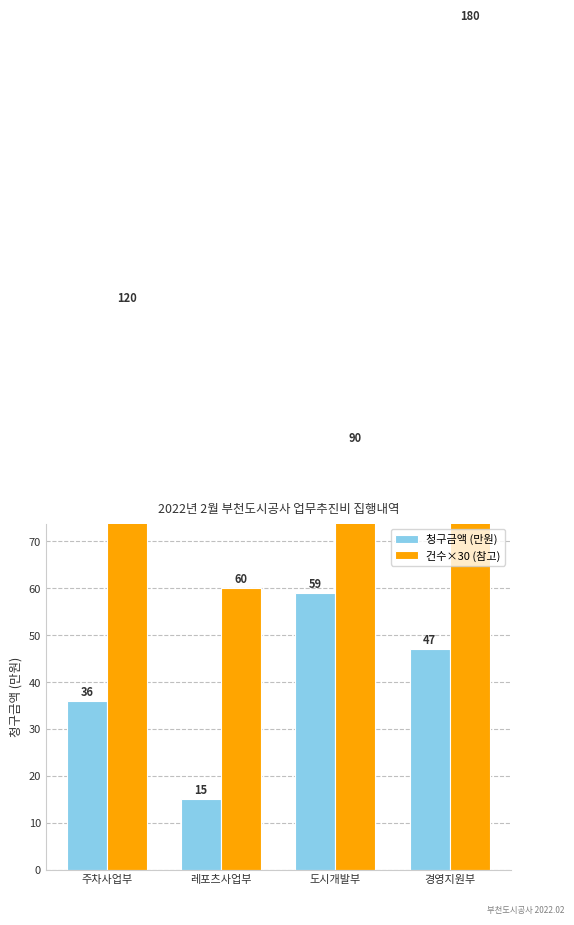

Reading left to right, extract all data points from this chart.

청구금액 (만원): 36.1	15.2	59.0	47.1
건수×30 (참고): 120.0	60.0	90.0	180.0